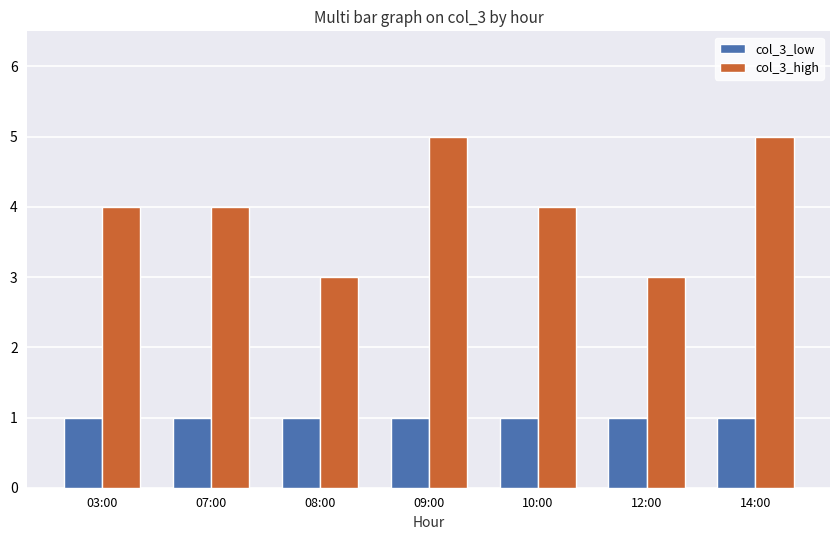

The value of col_3_low at 12:00 is 2. True or false?

False